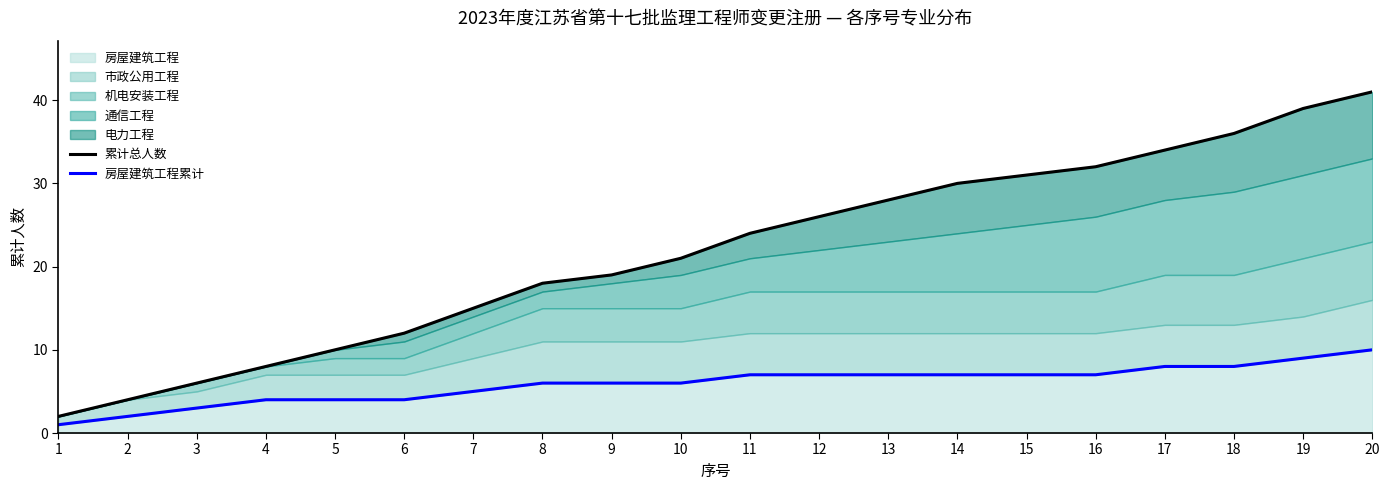

What is the spread (max minus min) of values at 5?

6